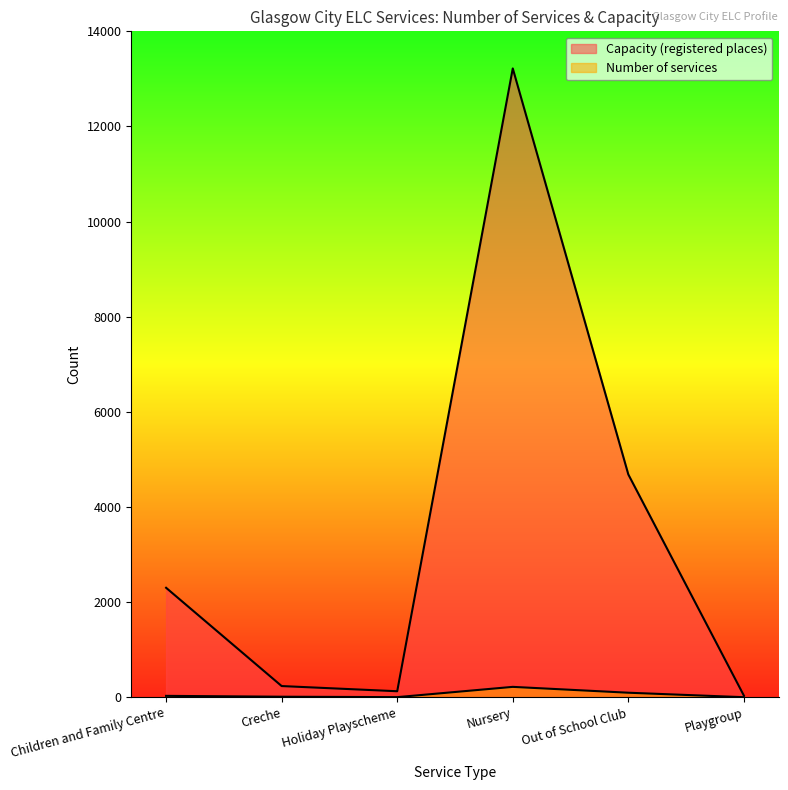

What is the sum of all Capacity (registered places) values?

20601